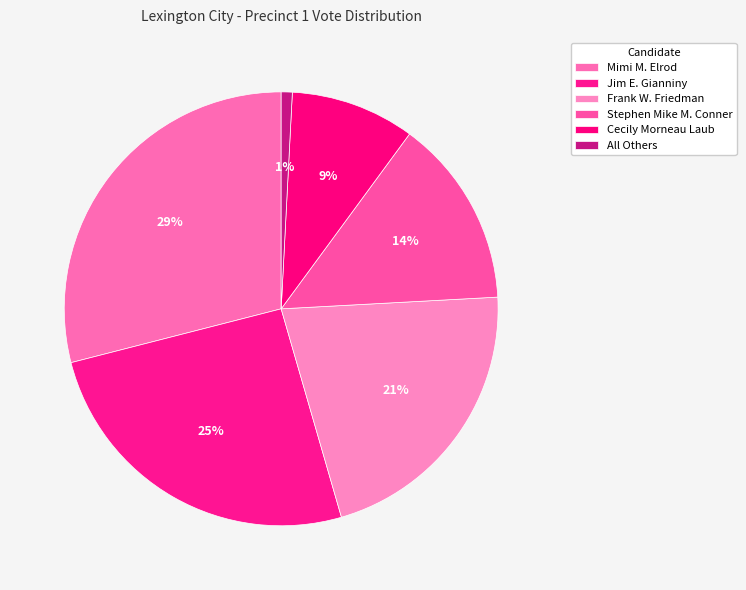

Does Cecily Morneau Laub account for over 50% of the chart?

No